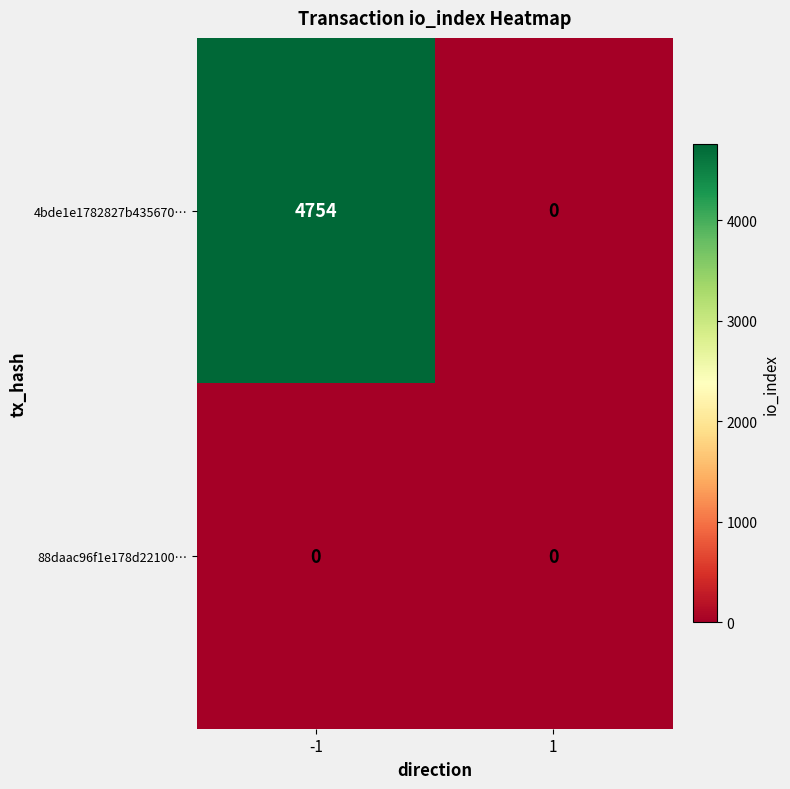

Rank the series by their maximum value, from highest to lowest.

4bde1e1782827b435670…, 88daac96f1e178d22100…